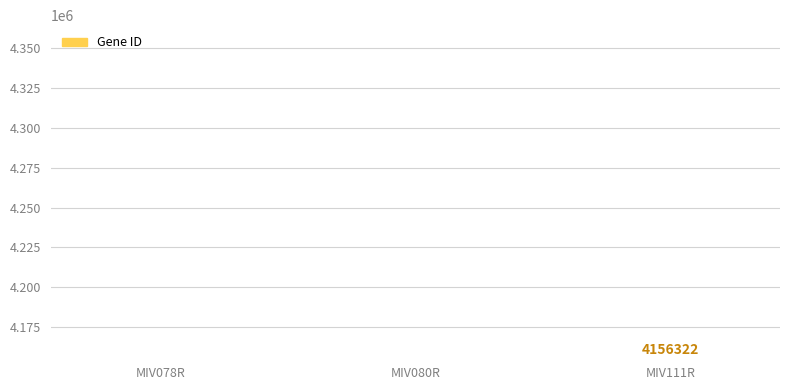

What is the label of the 2nd bar from the right?

MIV080R